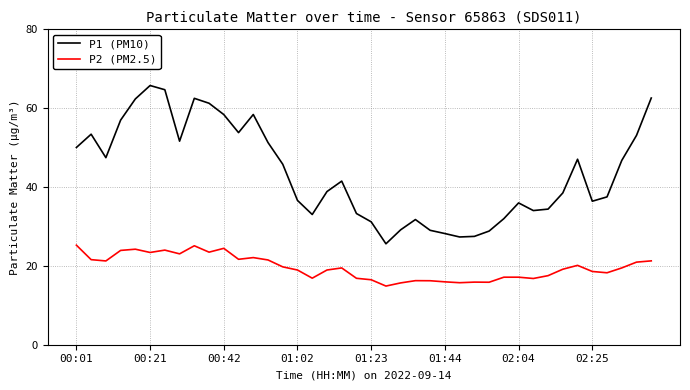

True or false: P1 (PM10) has more than 0 points higher than both neighbors.

True